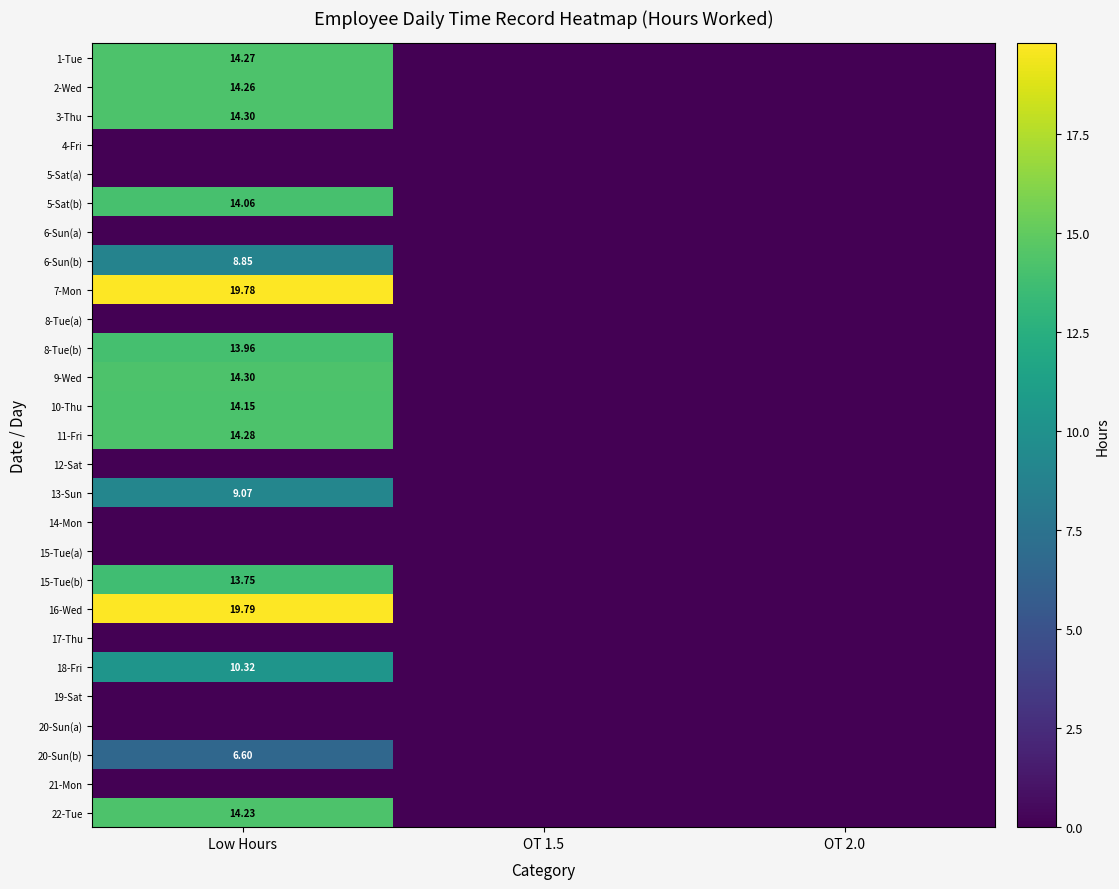

Rank the series at Low Hours from highest to lowest value.

16-Wed, 7-Mon, 3-Thu, 9-Wed, 11-Fri, 1-Tue, 2-Wed, 22-Tue, 10-Thu, 5-Sat(b), 8-Tue(b), 15-Tue(b), 18-Fri, 13-Sun, 6-Sun(b), 20-Sun(b), 4-Fri, 5-Sat(a), 6-Sun(a), 8-Tue(a), 12-Sat, 14-Mon, 15-Tue(a), 17-Thu, 19-Sat, 20-Sun(a), 21-Mon